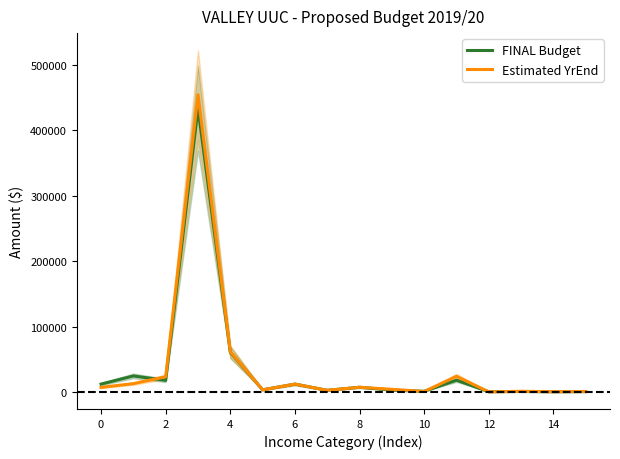

What is the maximum value for Estimated YrEnd?

454031.0